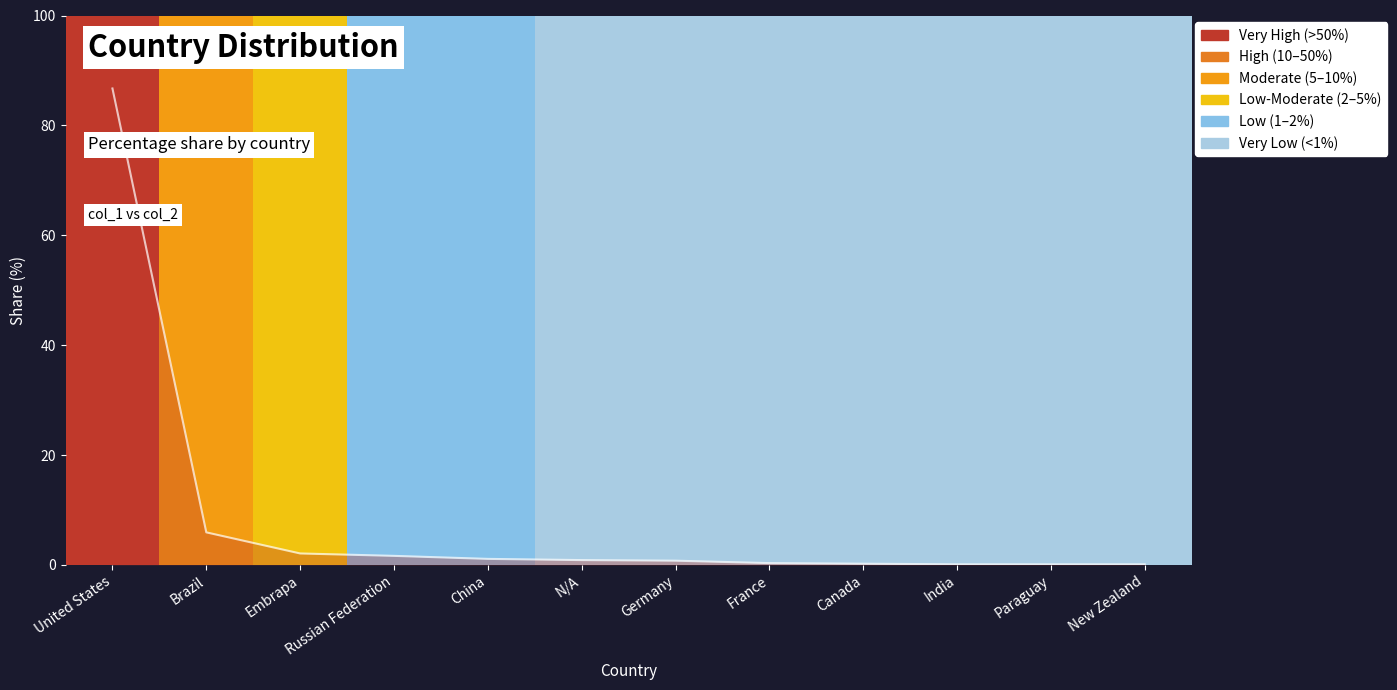

Rank the categories by value from highest to lowest.

United States, Brazil, Embrapa, Russian Federation, China, N/A, Germany, France, Canada, India, Paraguay, New Zealand